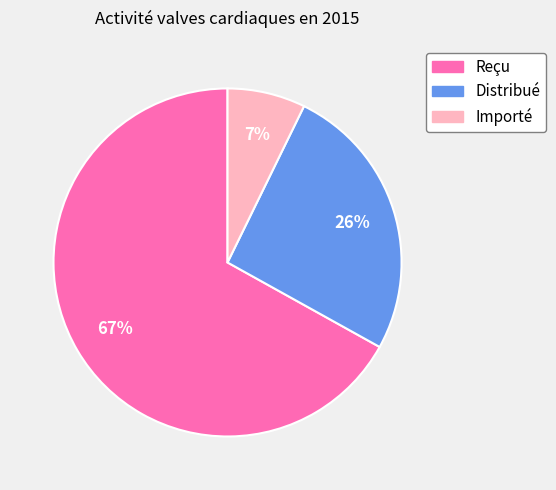

To the nearest percent, what is the average slice percentage?

33%